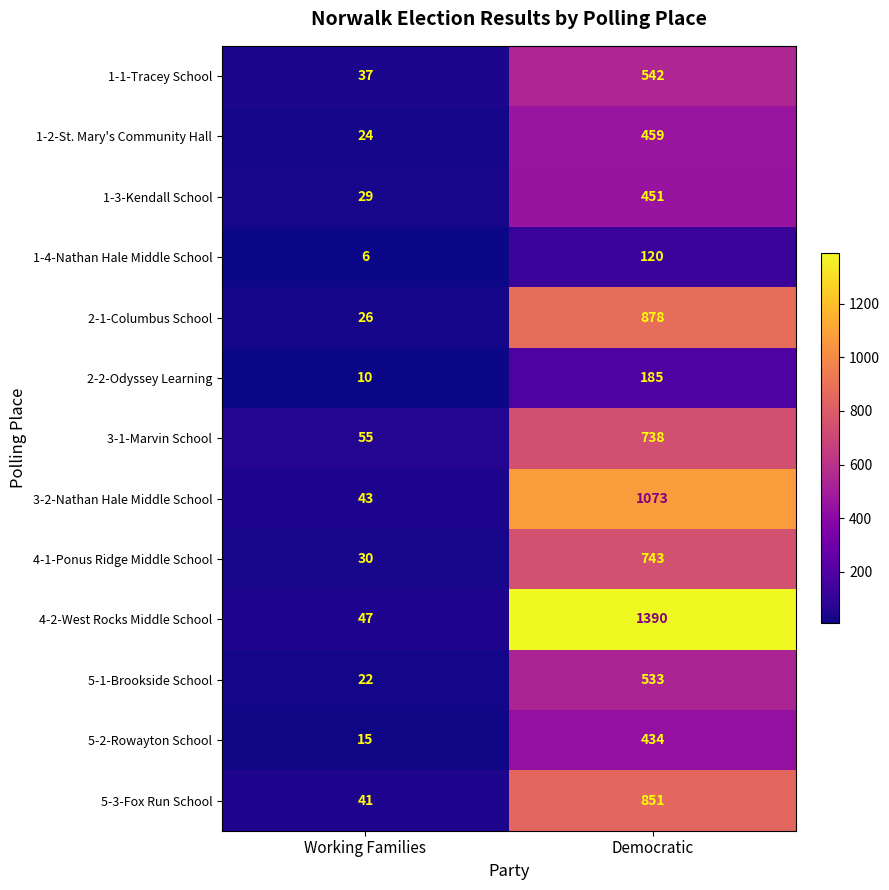

Is it true that 1-3-Kendall School equals 725 at Democratic?

False